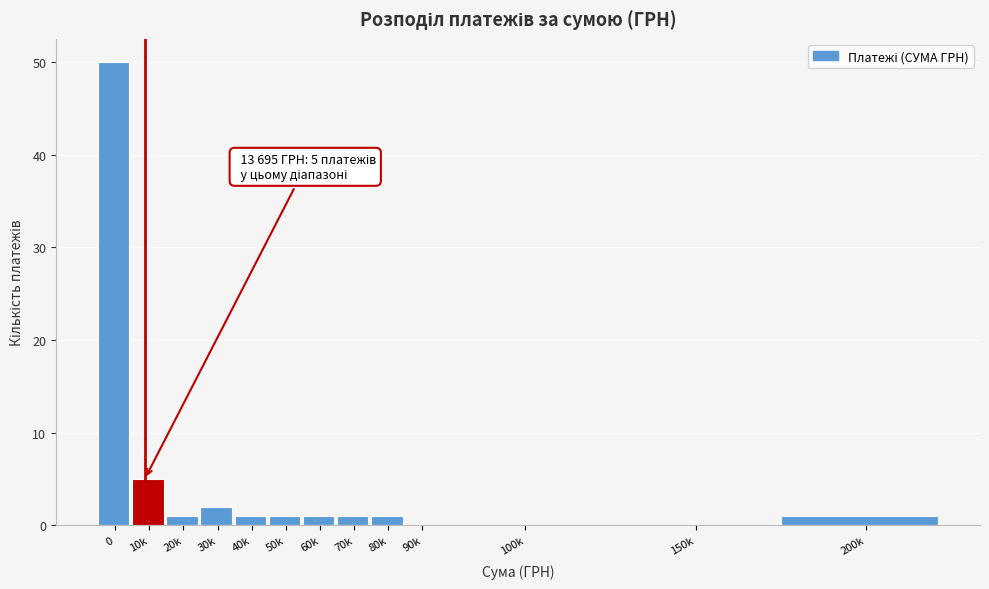

Reading left to right, transcribe all the data shown in this chart.

0=50	10k=5	20k=1	30k=2	40k=1	50k=1	60k=1	70k=1	80k=1	90k=0	100k=0	150k=0	200k=1